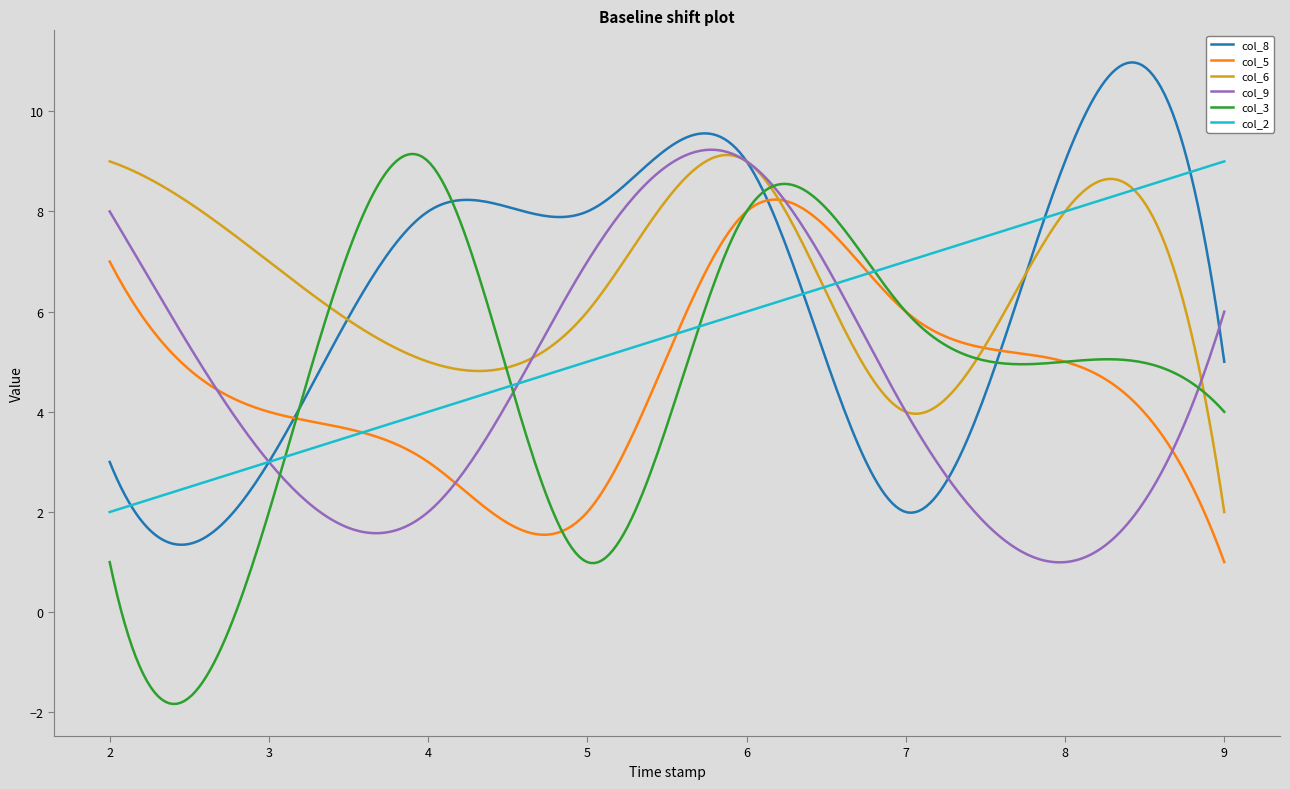

What is the smallest value displayed?

-1.8